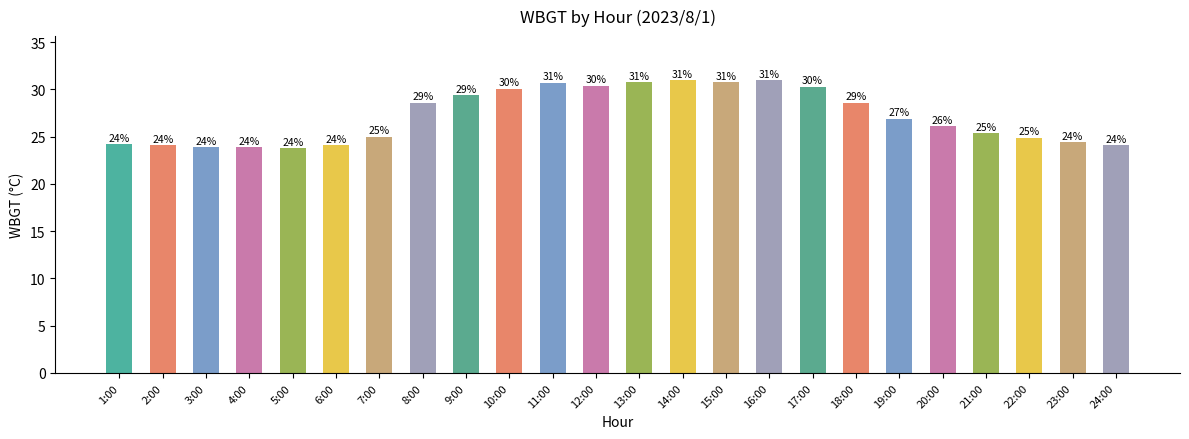

What is the value of the 6th bar from the left?

24.1